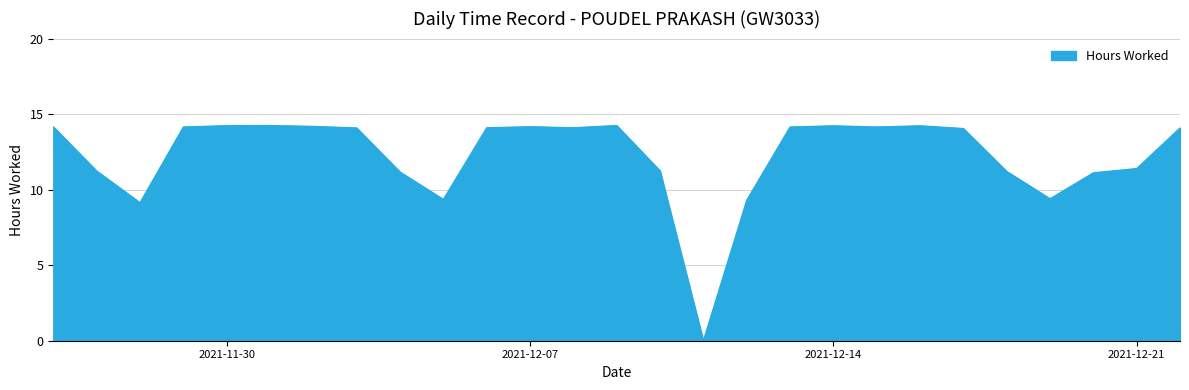

What is the difference between the maximum and second lowest values?

5.1